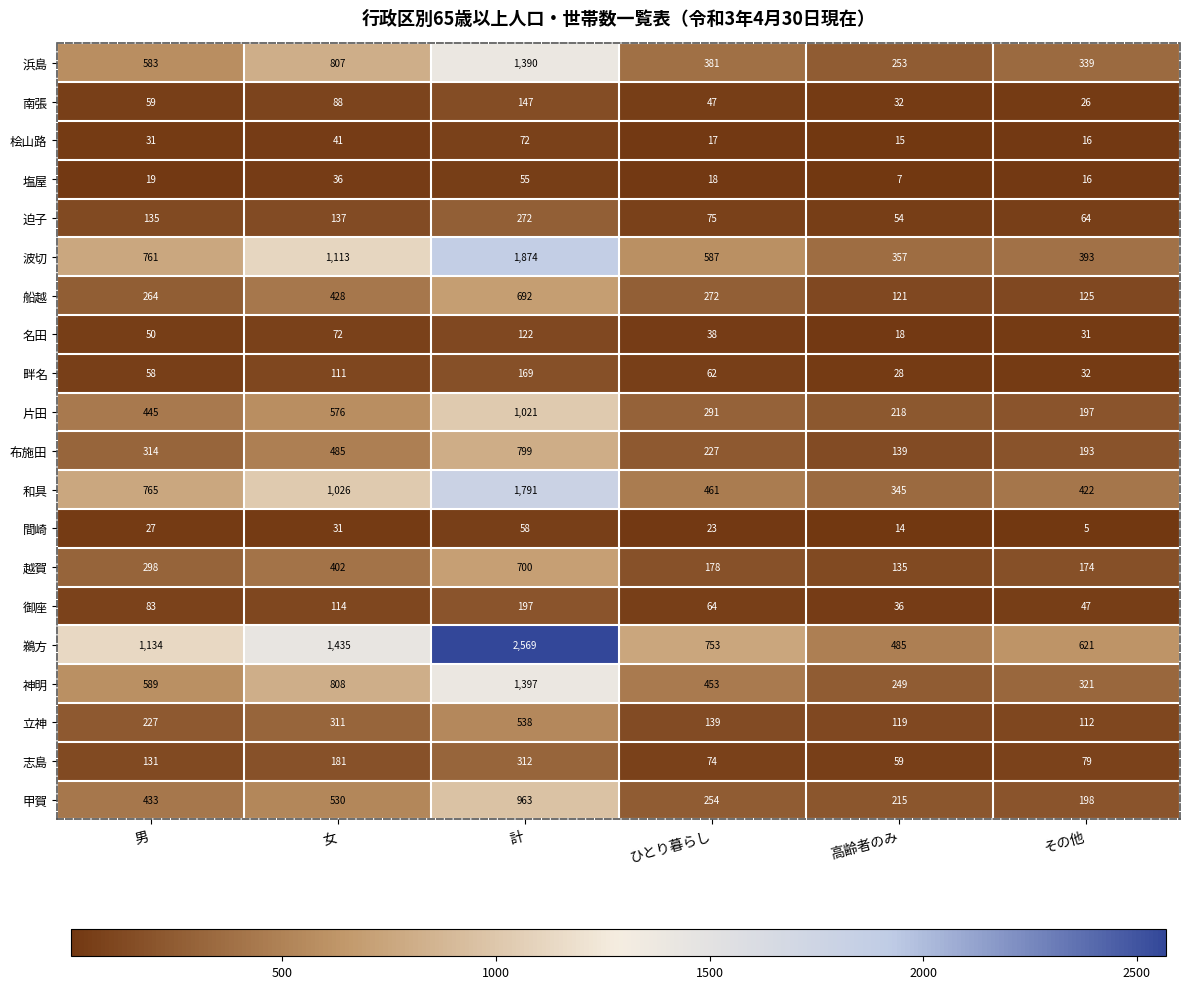

What is the sum of all 間崎 values?

158